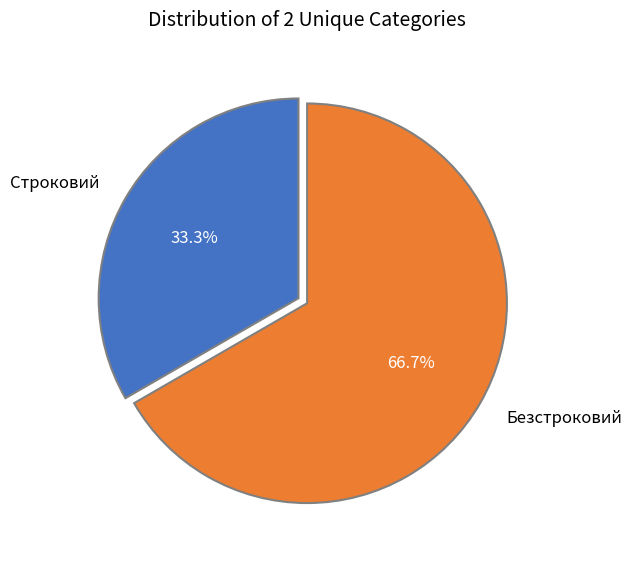

To the nearest percent, what is the average slice percentage?

50%